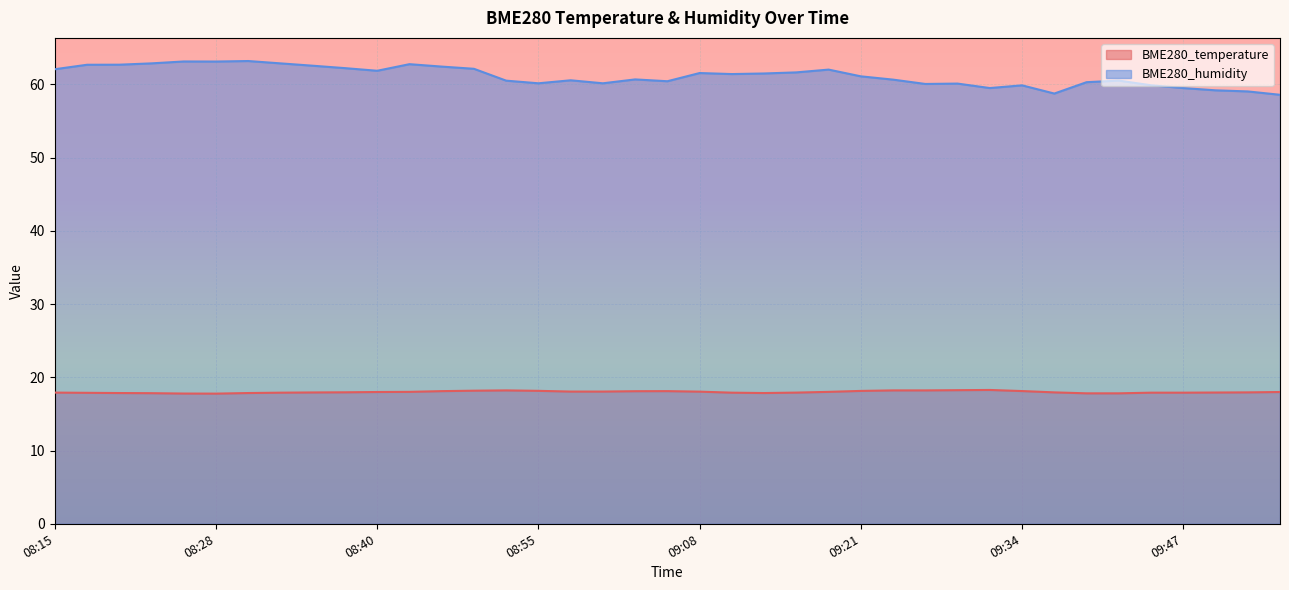

Rank the series at 09:19 from lowest to highest value.

BME280_temperature, BME280_humidity